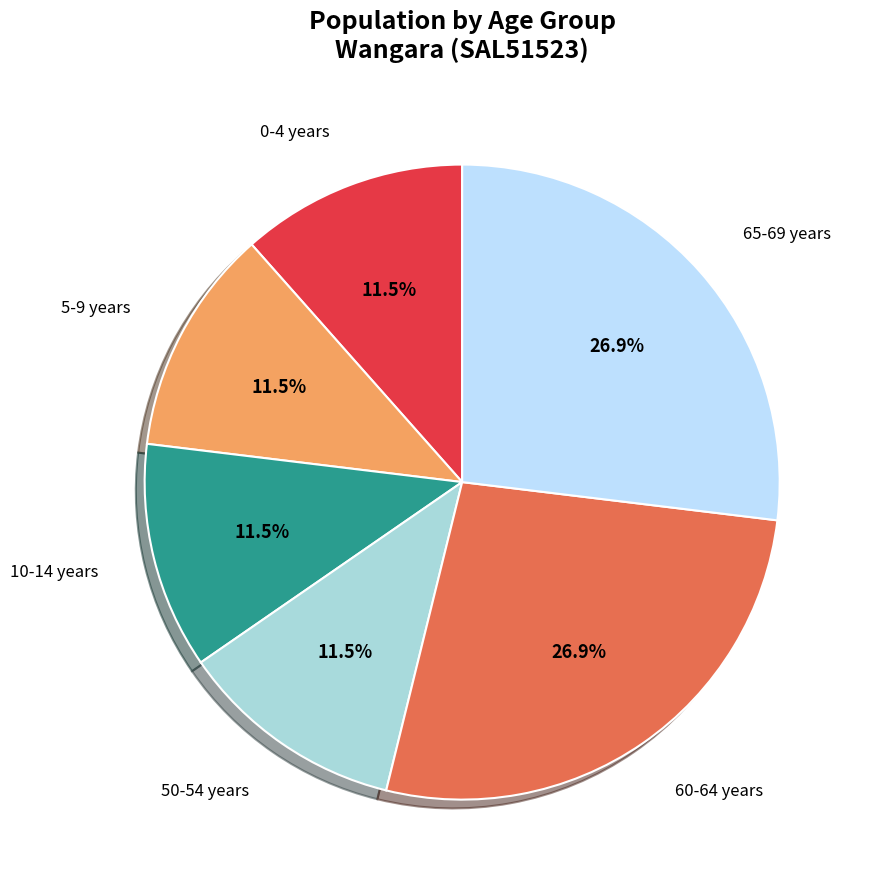

Is there a majority slice in this chart?

No